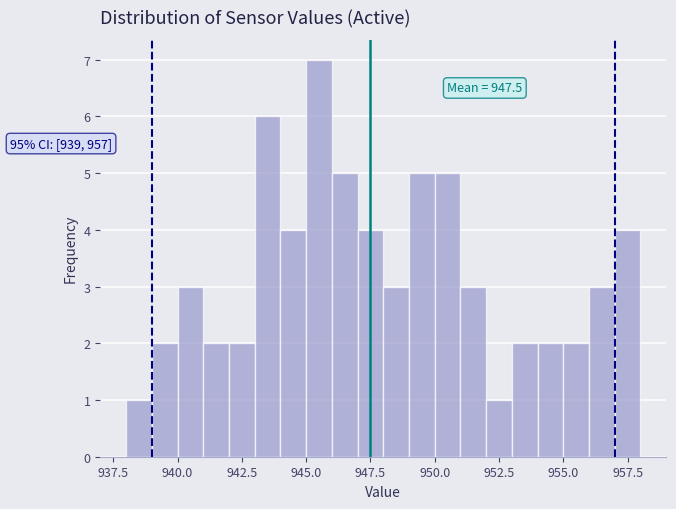

Read against the x-axis, roughly where is the centre of the tallest bar?

945.5